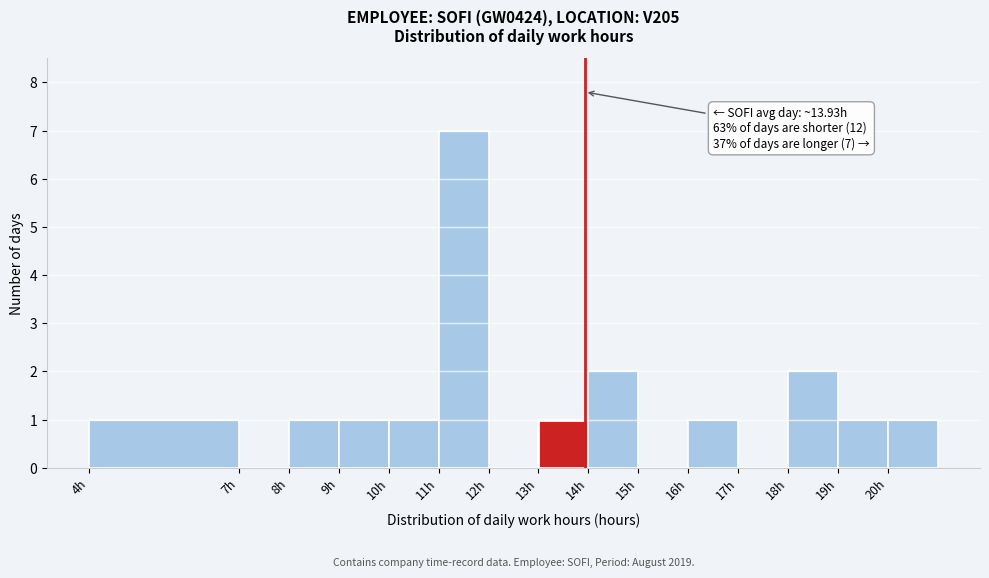

Which range on the x-axis has the tallest bar?

11 to 12